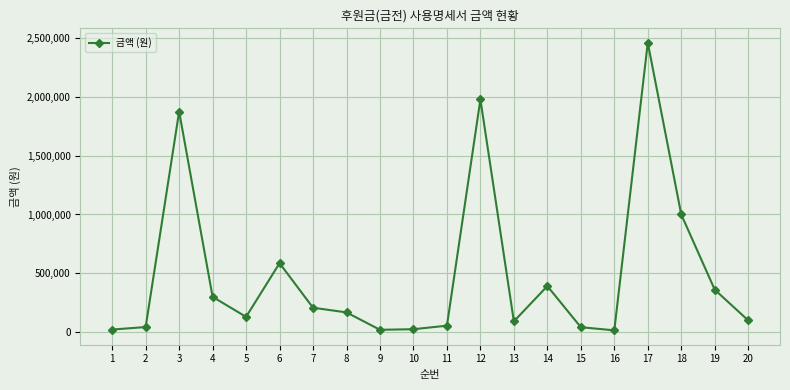

What is the smallest value displayed?

15400